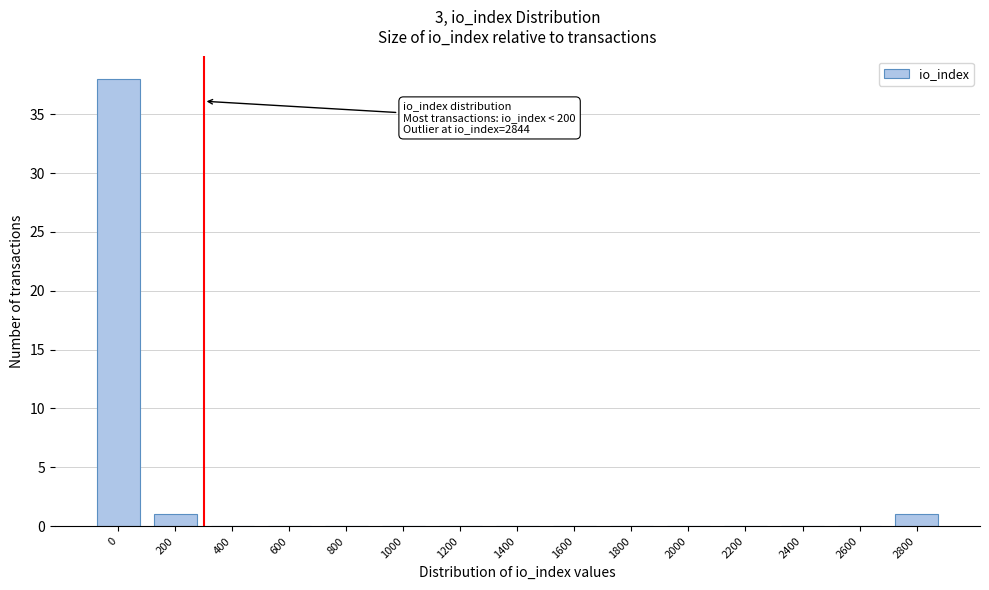

Reading left to right, list all the values displayed in this chart.

0=38	200=1	400=0	600=0	800=0	1000=0	1200=0	1400=0	1600=0	1800=0	2000=0	2200=0	2400=0	2600=0	2800=1